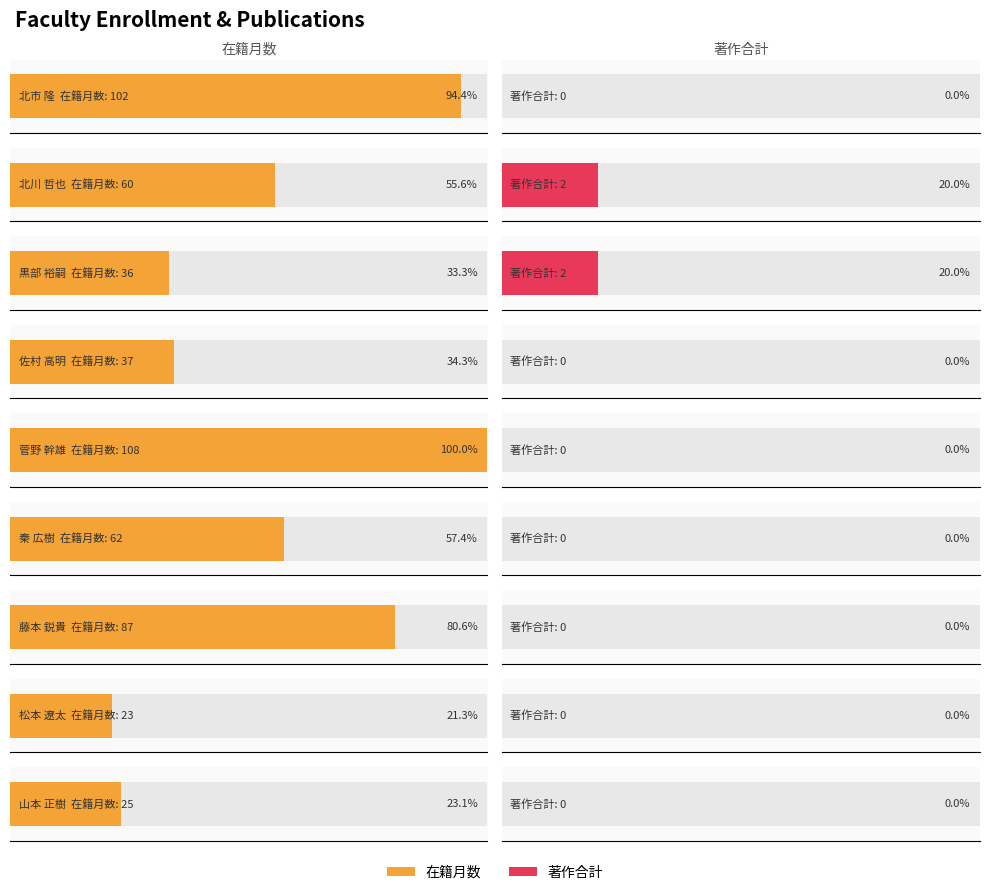

Does the chart contain any negative values?

No